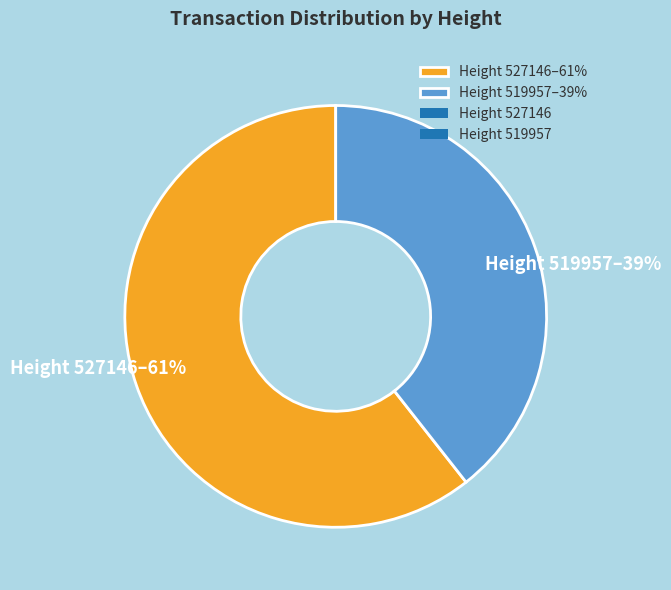

To the nearest percent, what is the average slice percentage?

50%